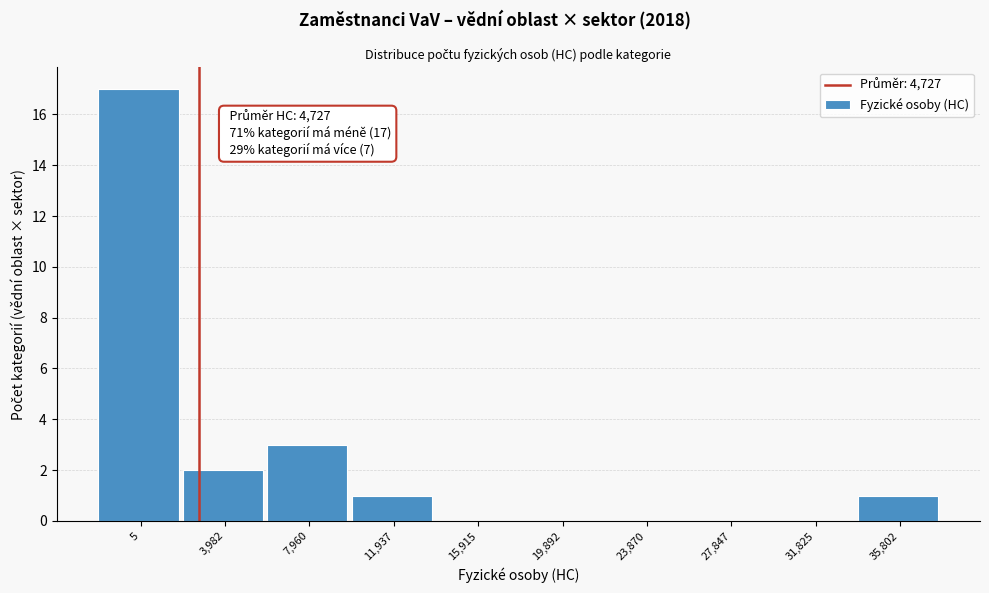

Reading right to left, extract all data points from this chart.

35,802=1	31,825=0	27,847=0	23,870=0	19,892=0	15,915=0	11,937=1	7,960=3	3,982=2	5=17